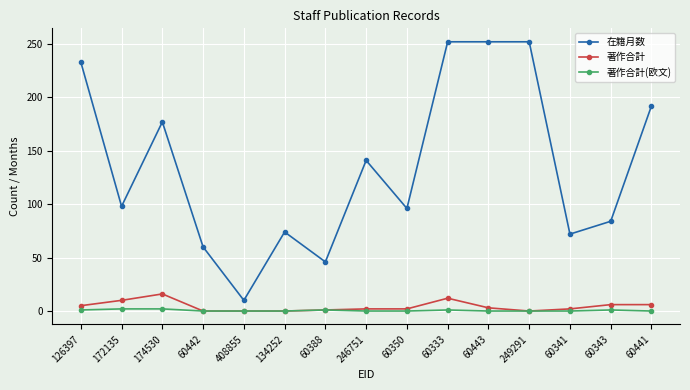

What is the approximate value of 著作合計(欧文) at 174530?

2